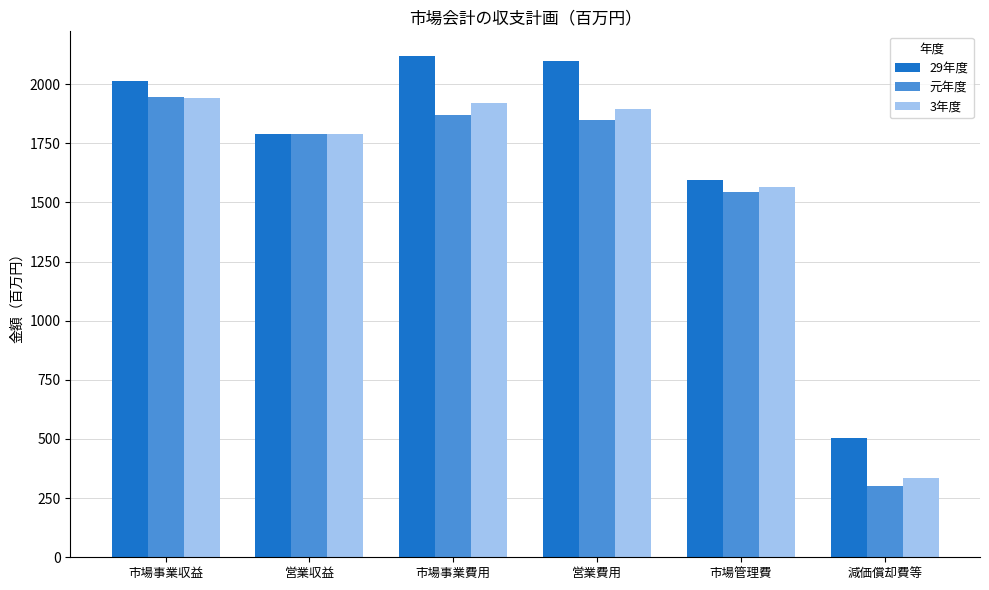

Which series has the largest total across all categories?

29年度